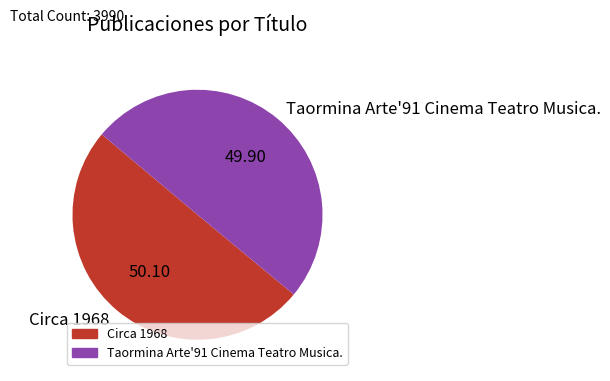

Combined, do Taormina Arte'91 Cinema Teatro Musica. and Circa 1968 account for over 50%?

Yes